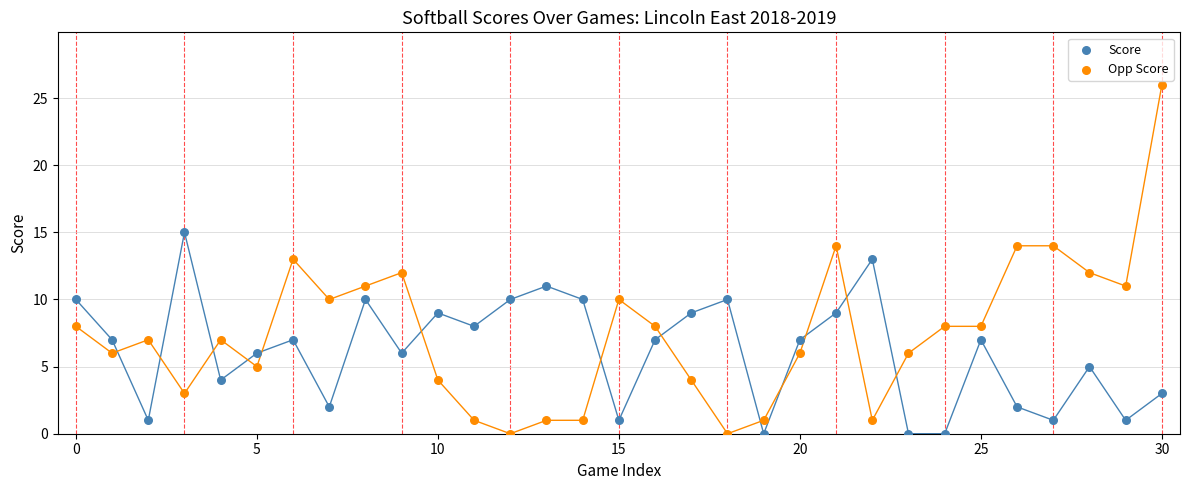

Which series reaches the maximum Y coordinate?

Opp Score